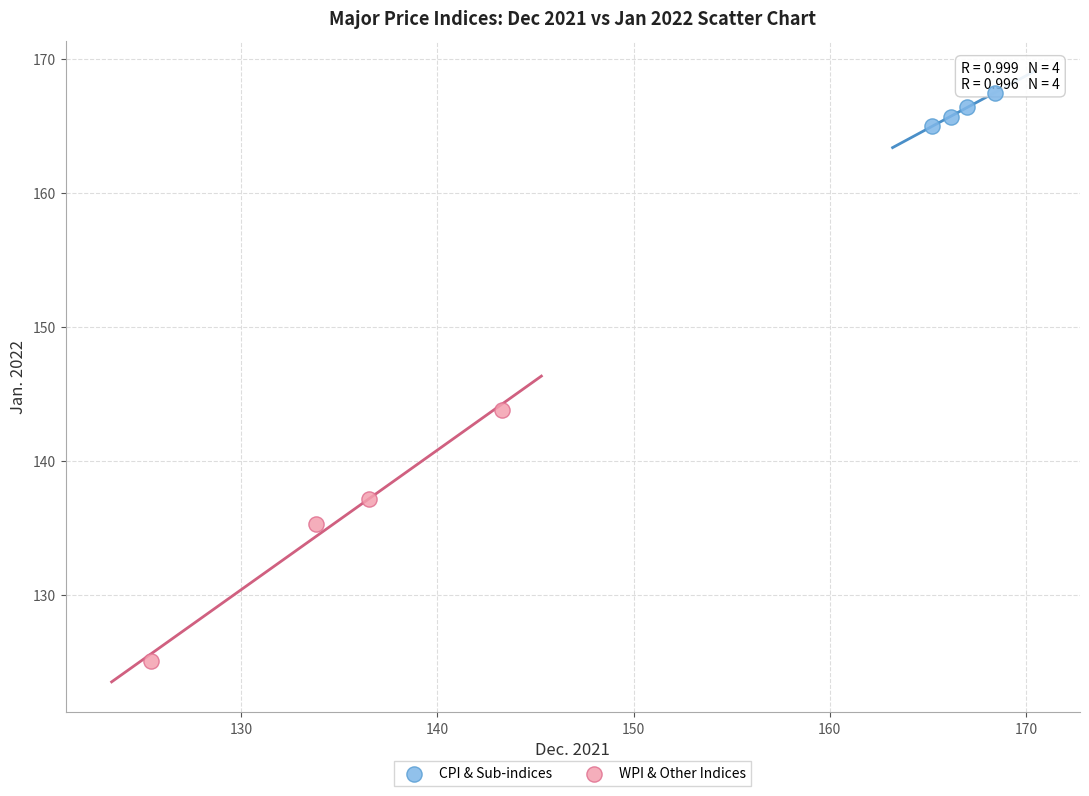

Which series has the widest spread of Y values?

WPI & Other Indices